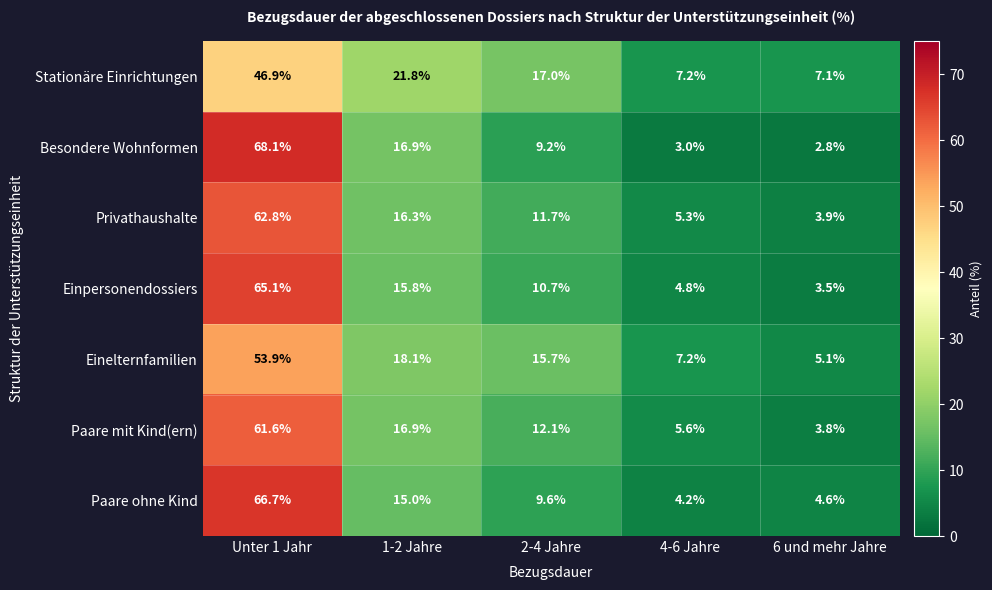

What is the greatest value displayed?

68.1